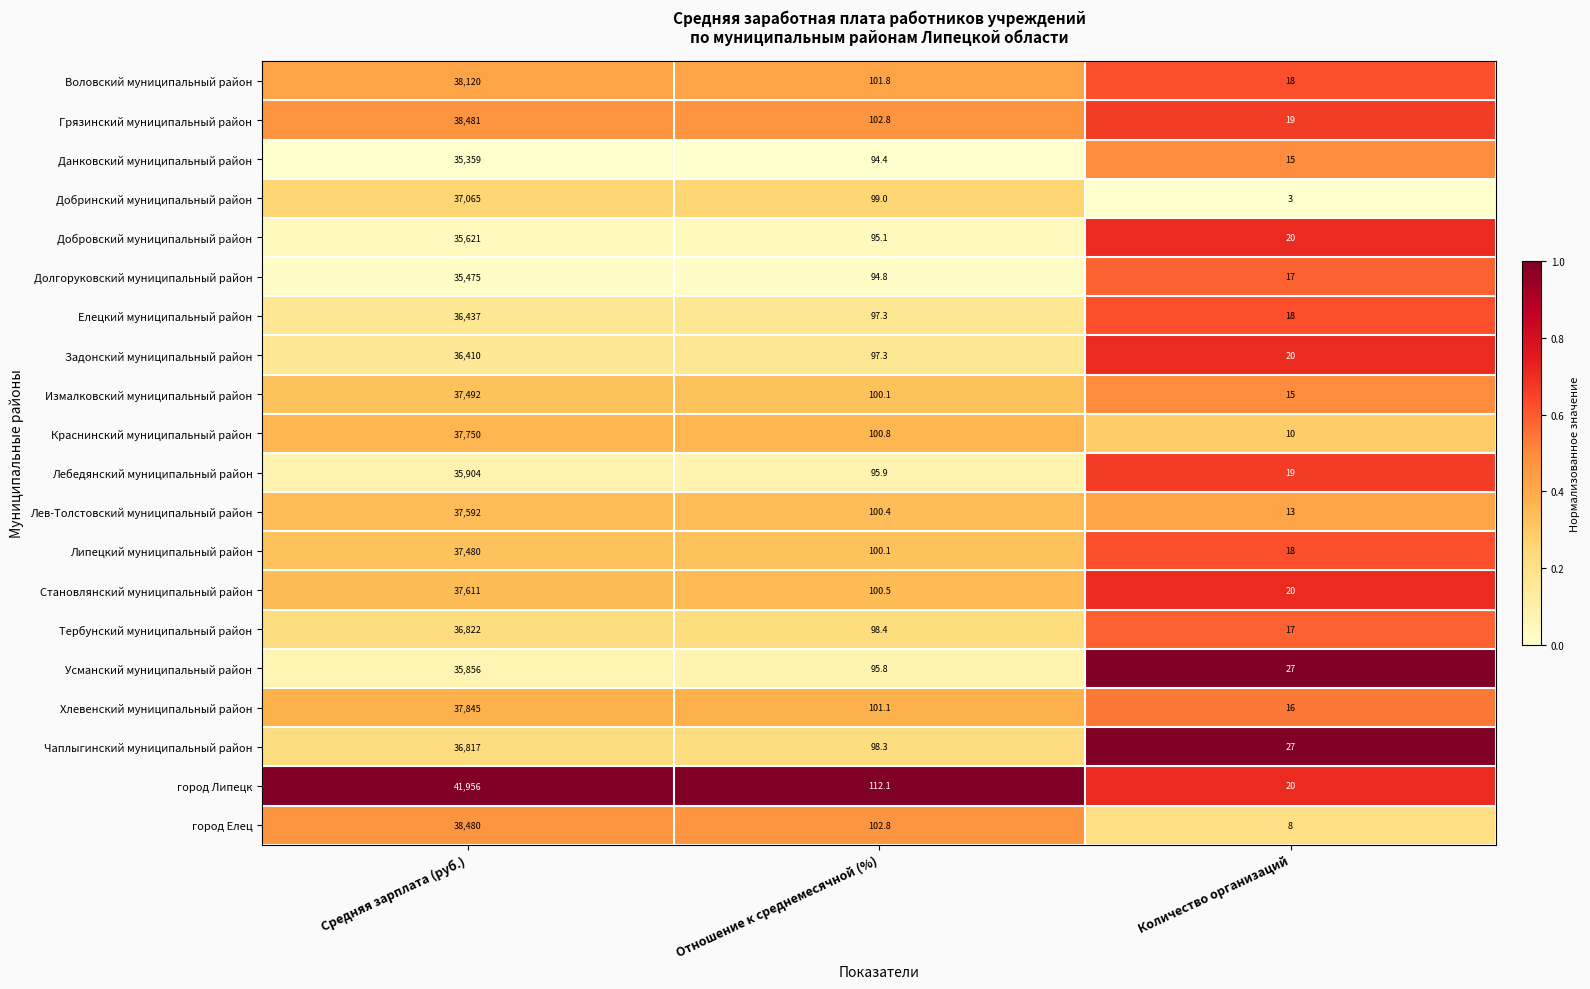

Is the value of Чаплыгинский муниципальный район at Отношение к среднемесячной (%) greater than the value of город Липецк at Средняя зарплата (руб.)?

No